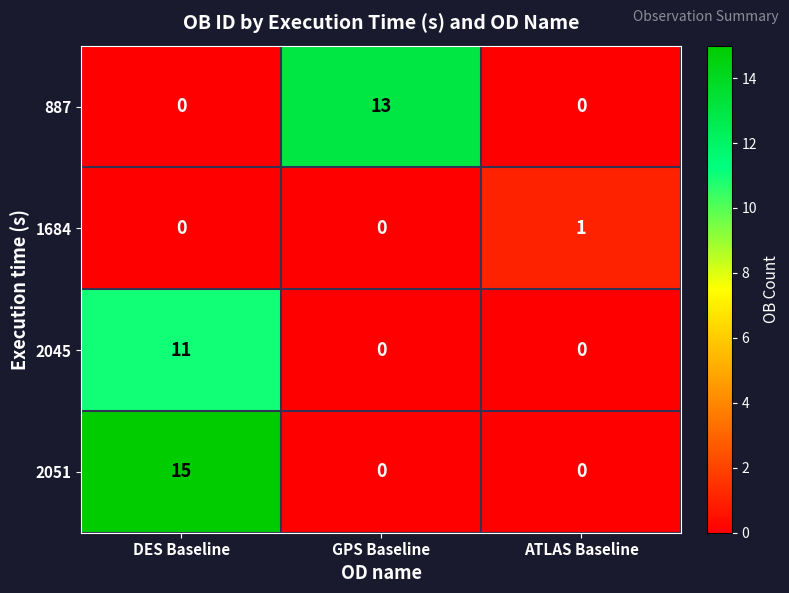

What is the total value across all series at GPS Baseline?

13